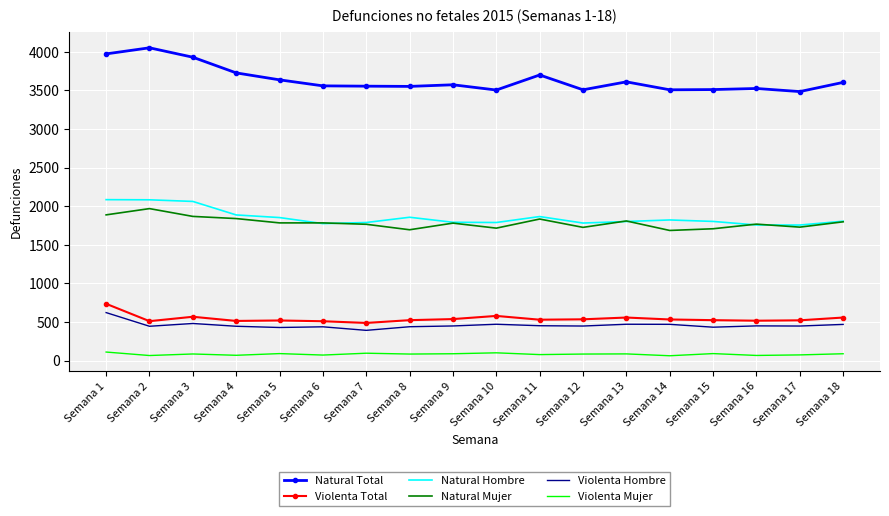

What is the difference between the highest and lowest values at Semana 15?

3420